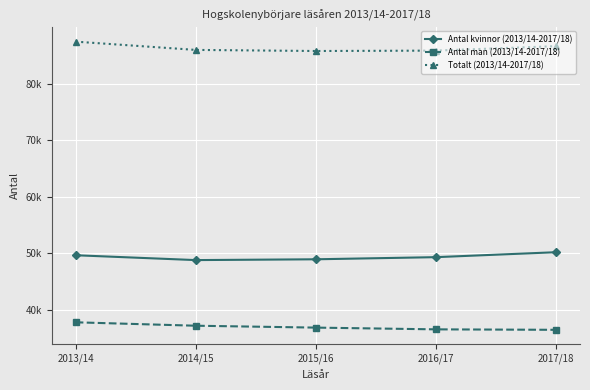

Is this an area chart (filled region under the line)?

No